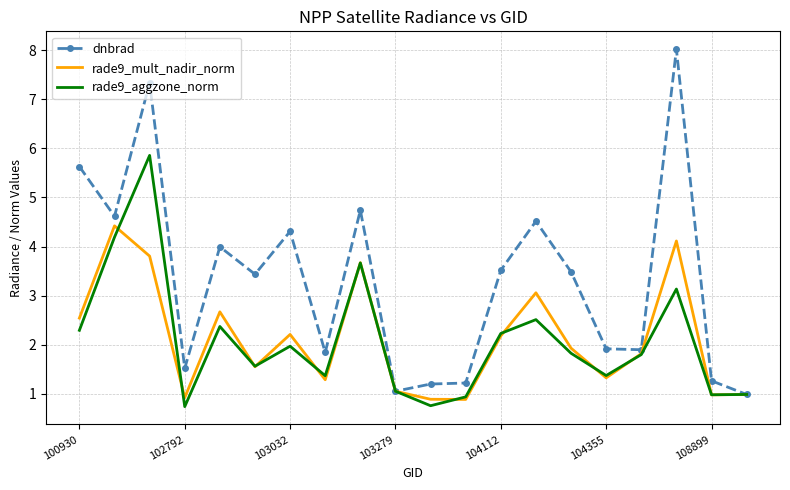

What is the lowest value of the rade9_aggzone_norm series?

0.7